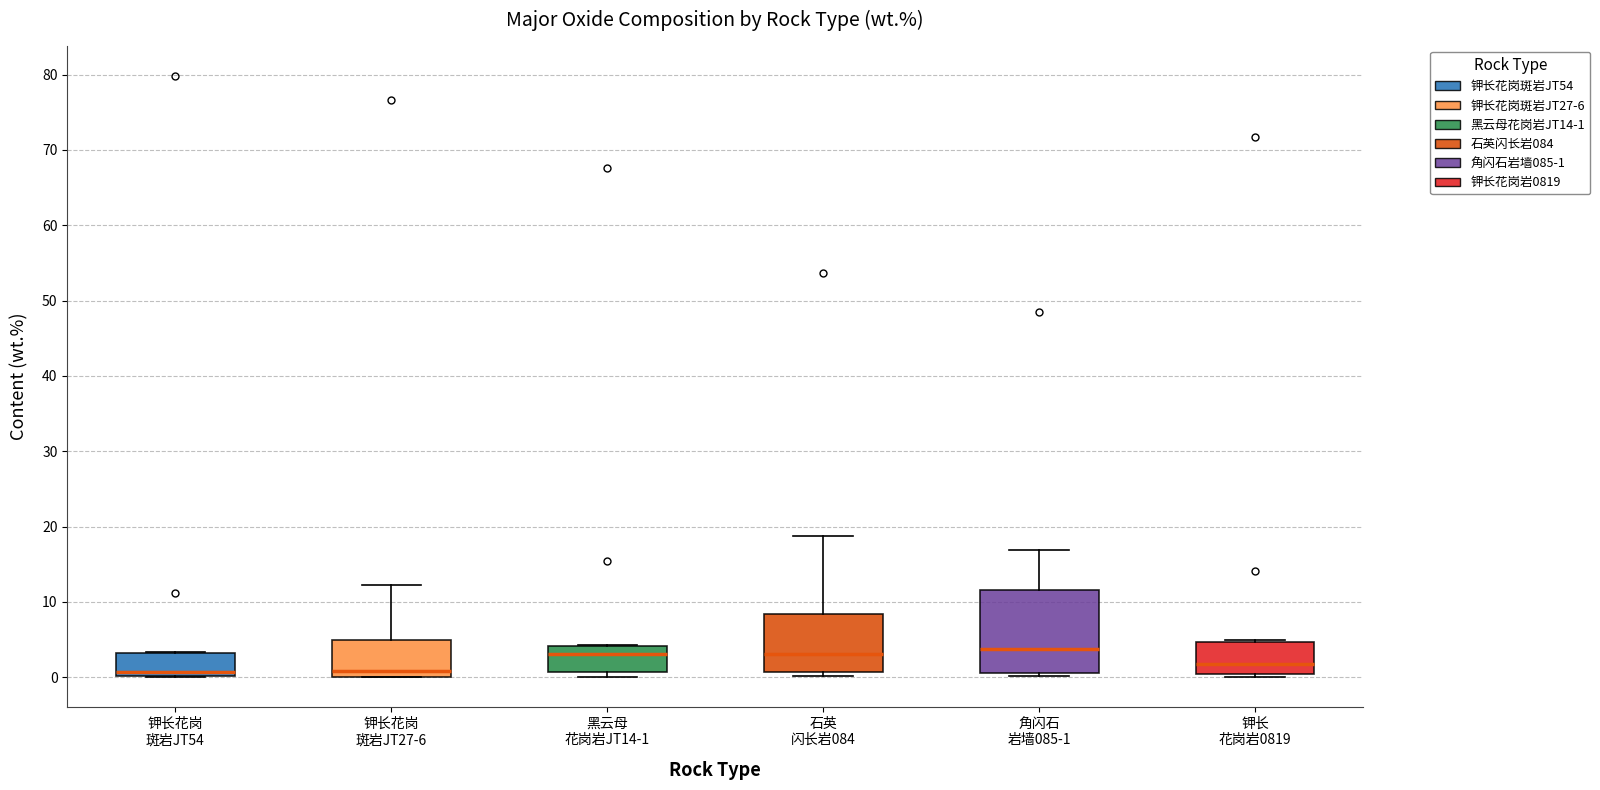

Reading left to right, transcribe this box plot: for each box, give where its median line is, the range the box spans, and where its two whiskers end, as read against the y-axis. The values are not printed on the chart, so give them approximately, as read against the axis.

钾长花岗 斑岩JT54: median 1, box 0 to 3, whiskers 0 to 3
钾长花岗 斑岩JT27-6: median 1, box 0 to 5, whiskers 0 to 12
黑云母 花岗岩JT14-1: median 3, box 1 to 4, whiskers 0 to 4
石英 闪长岩084: median 3, box 1 to 8, whiskers 0 to 19
角闪石 岩墙085-1: median 4, box 1 to 12, whiskers 0 to 17
钾长 花岗岩0819: median 2, box 0 to 5, whiskers 0 (just below the box's lower edge) to 5